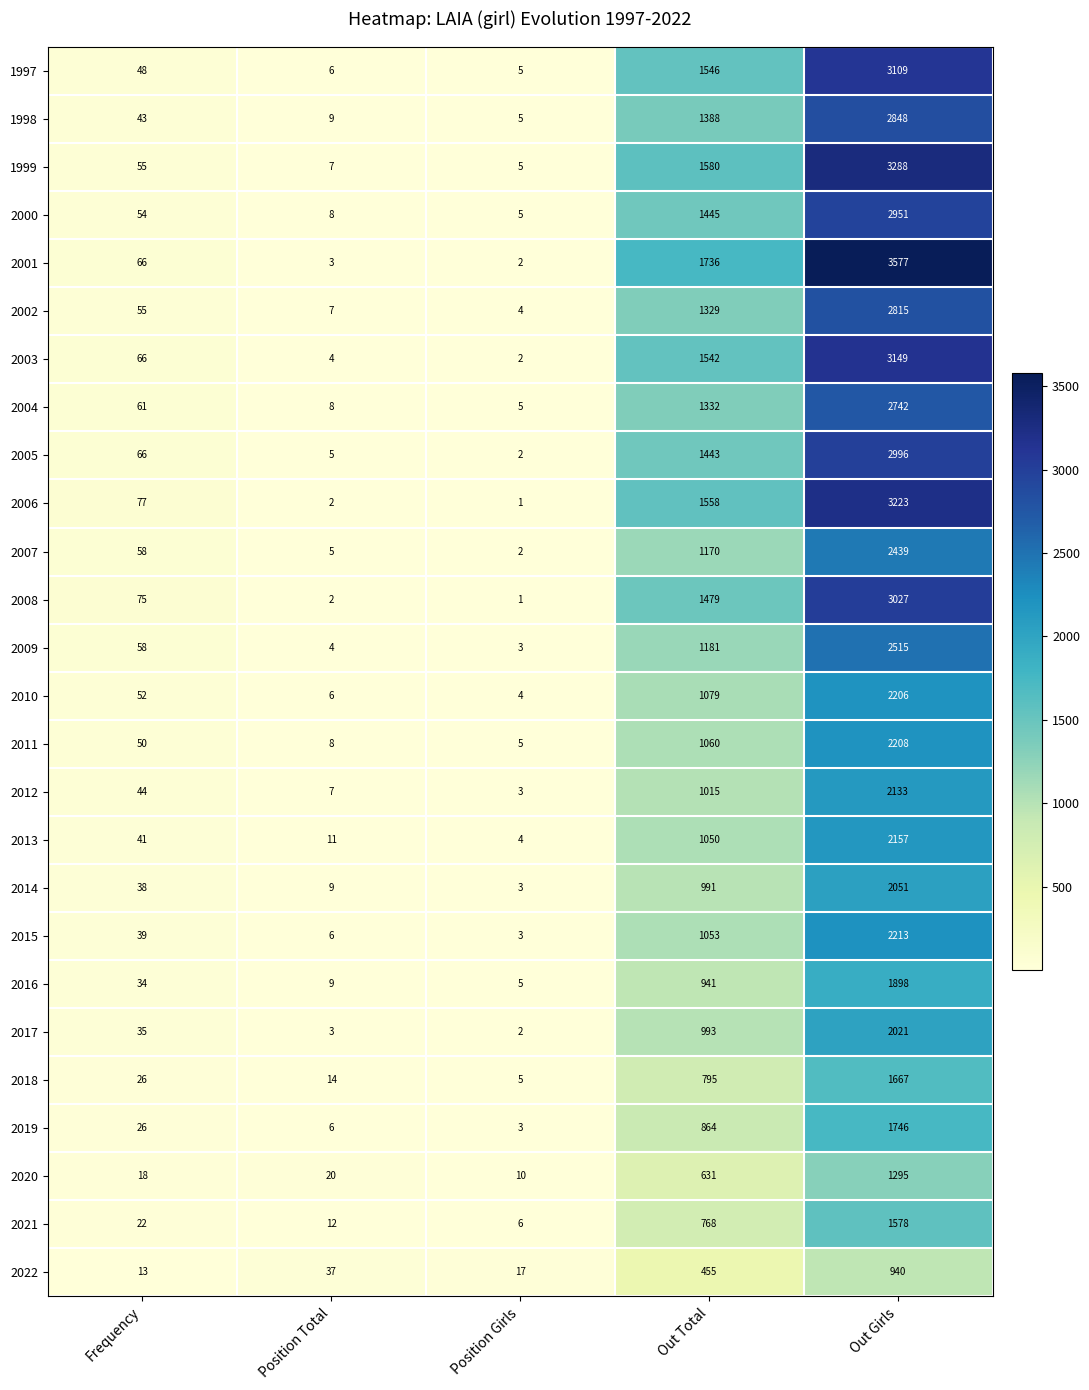

Where is 2018 nearest to the value 836?

Out Total